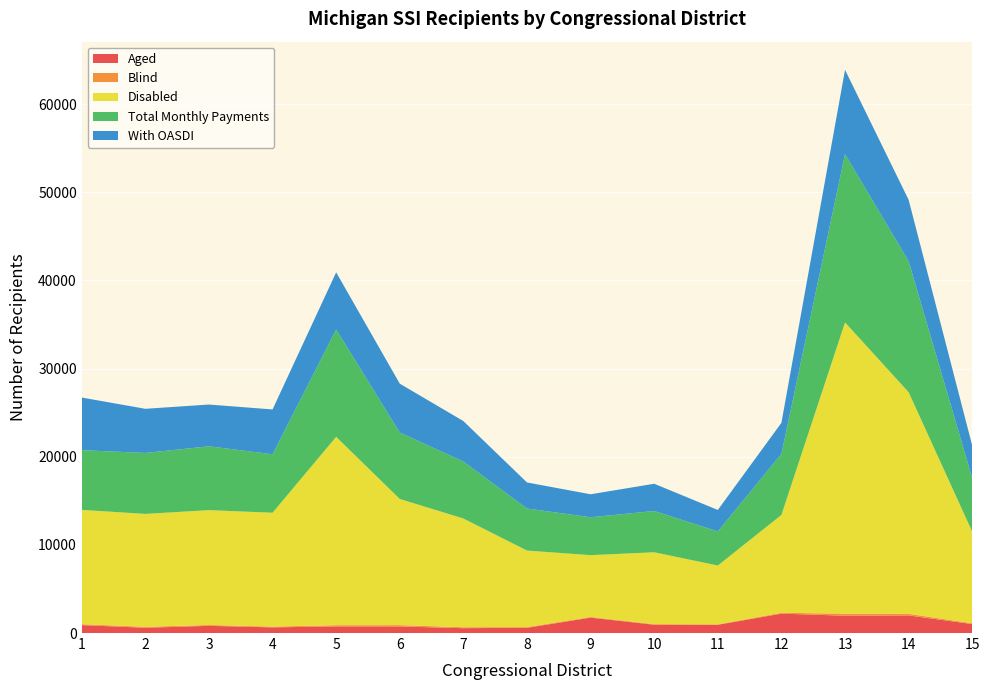

Reading right to left, extract all data points from this chart.

Aged: 15=1020	14=1995	13=1964	12=2202	11=937	10=943	9=1748	8=593	7=552	6=746	5=752	4=643	3=817	2=599	1=900
Blind: 15=84	14=182	13=232	12=95	11=49	10=68	9=75	8=80	7=103	6=151	5=135	4=84	3=93	2=106	1=102
Disabled: 15=10380	14=25135	13=33036	12=11097	11=6670	10=8148	9=7009	8=8682	7=12334	6=14308	5=21366	4=12917	3=13028	2=12807	1=12966
Total Monthly Payments: 15=6075	14=14854	13=19086	12=6934	11=3867	10=4684	9=4299	8=4769	7=6462	6=7536	5=12177	4=6632	3=7241	2=6915	1=6774
With OASDI: 15=3686	14=6966	13=9562	12=3512	11=2435	10=3088	9=2607	8=2955	7=4590	6=5543	5=6482	4=5083	3=4738	2=5005	1=5969